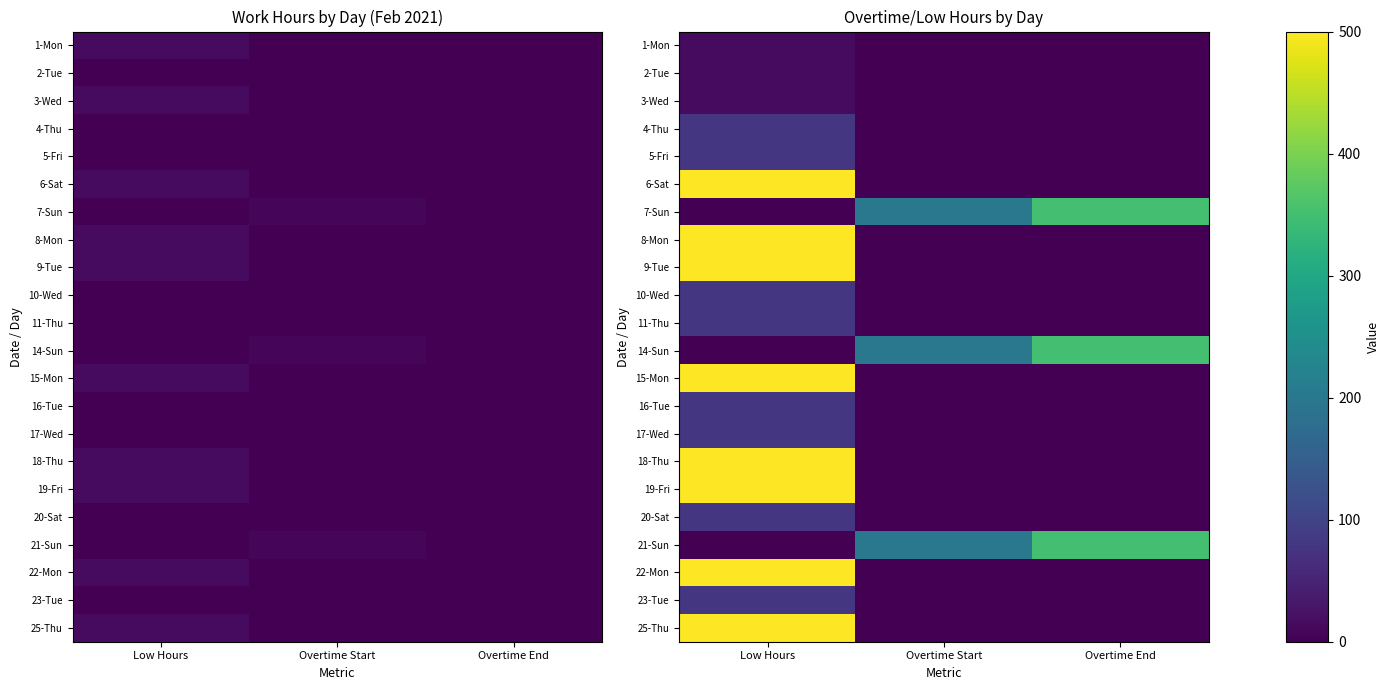

What is the difference between the highest and lowest values at Low Hours?

500.0